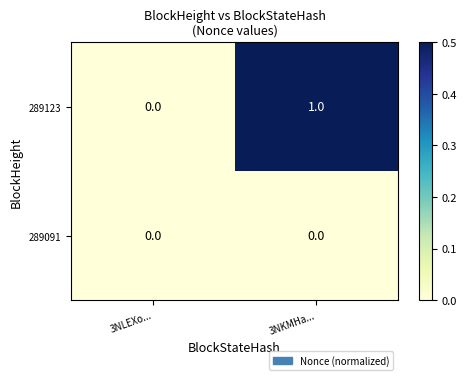

How many categories are shown in the chart?

2